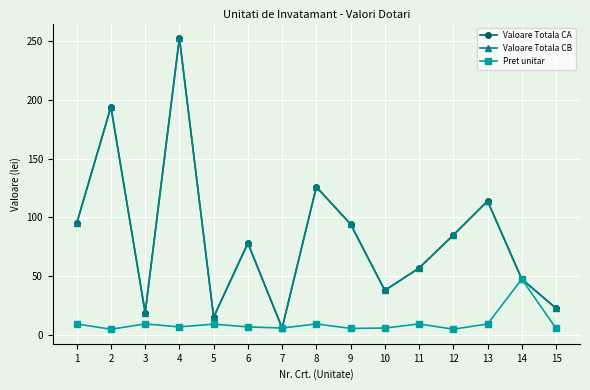

Does the chart have visible grid lines?

Yes